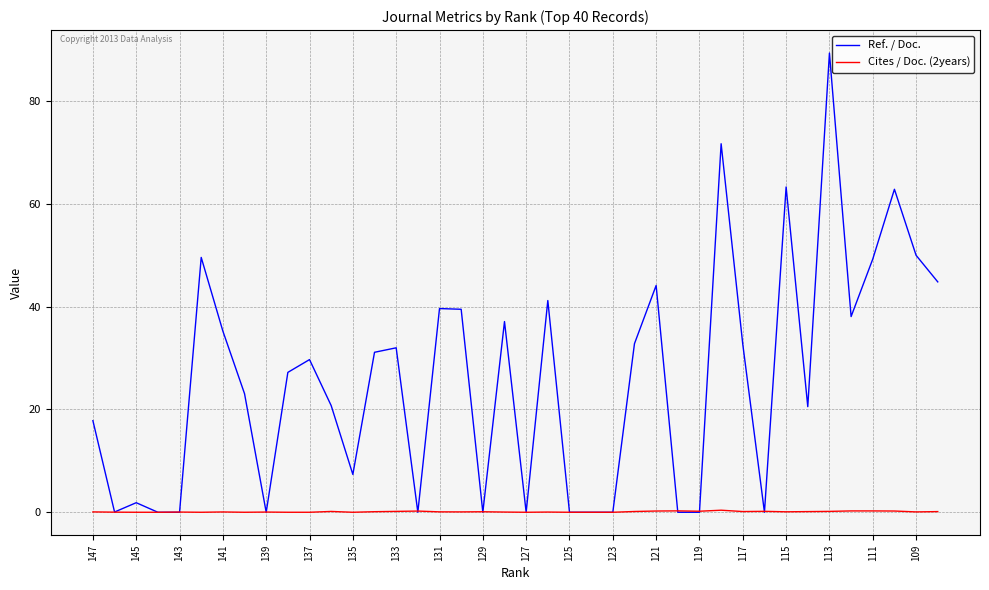

Which series has the largest total across all categories?

Ref. / Doc.